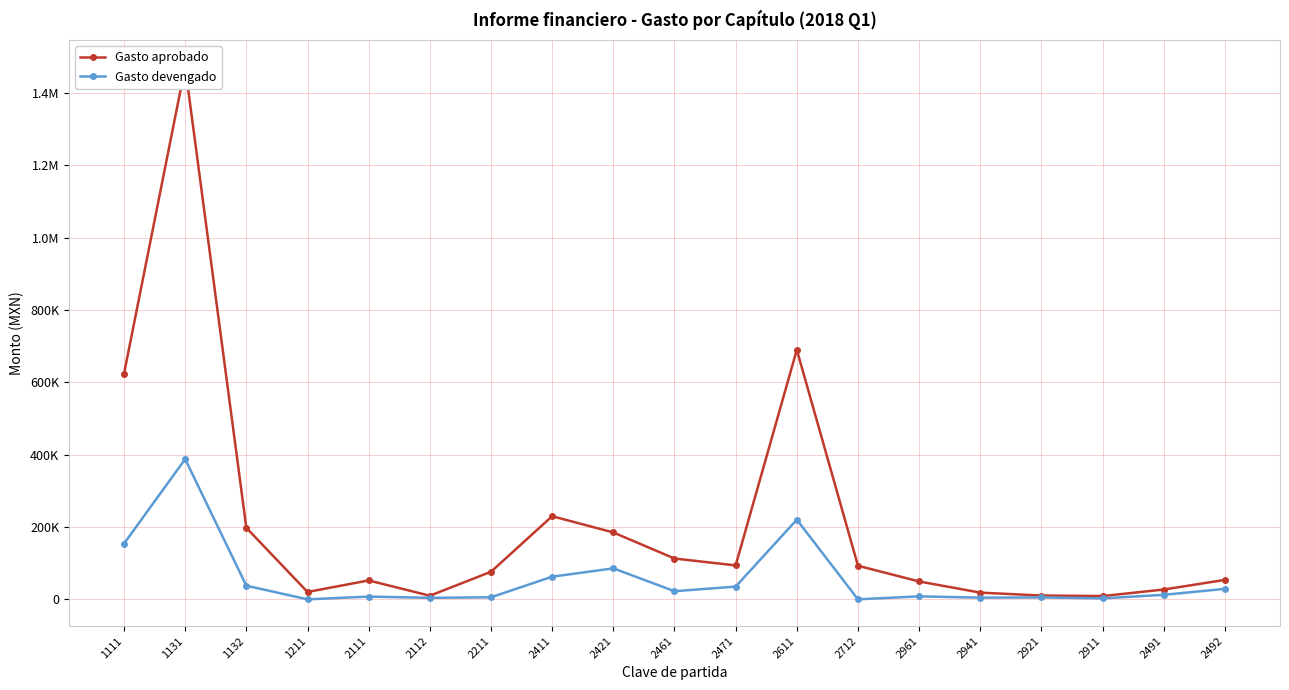

How many distinct data groups are displayed?

2